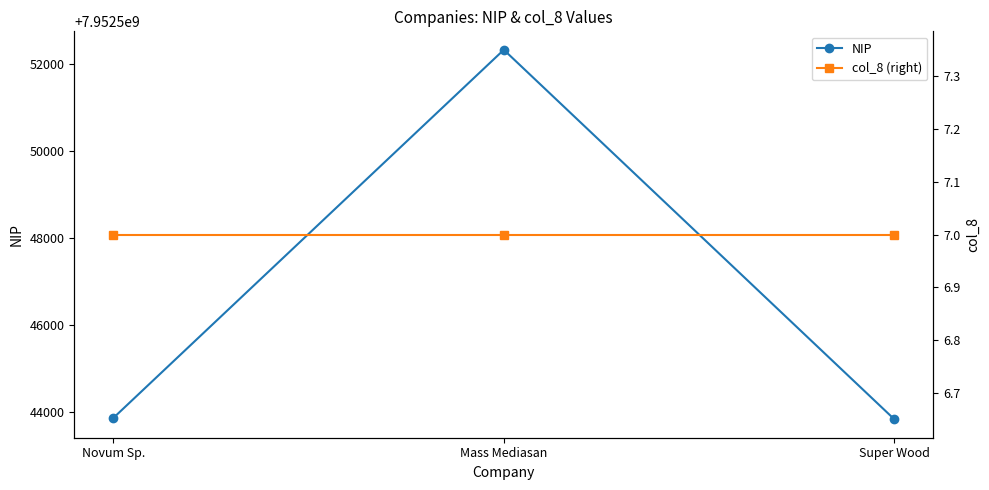

What is the label of the 1st point from the left?

Novum Sp.